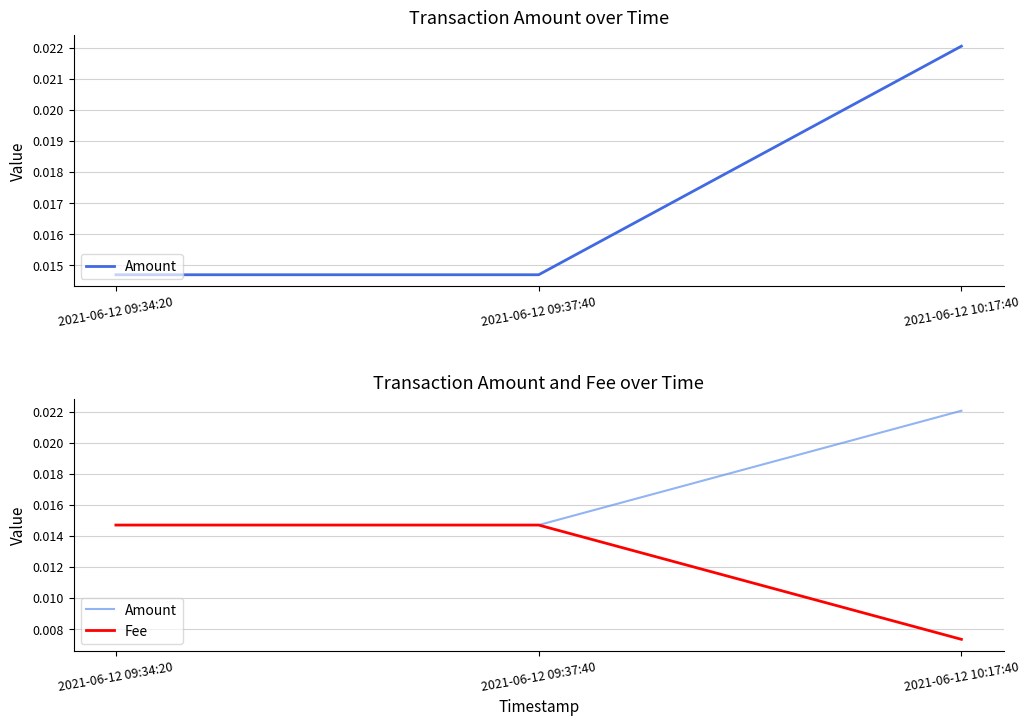

Rank the series at 2021-06-12 09:37:40 from lowest to highest value.

Amount, Fee